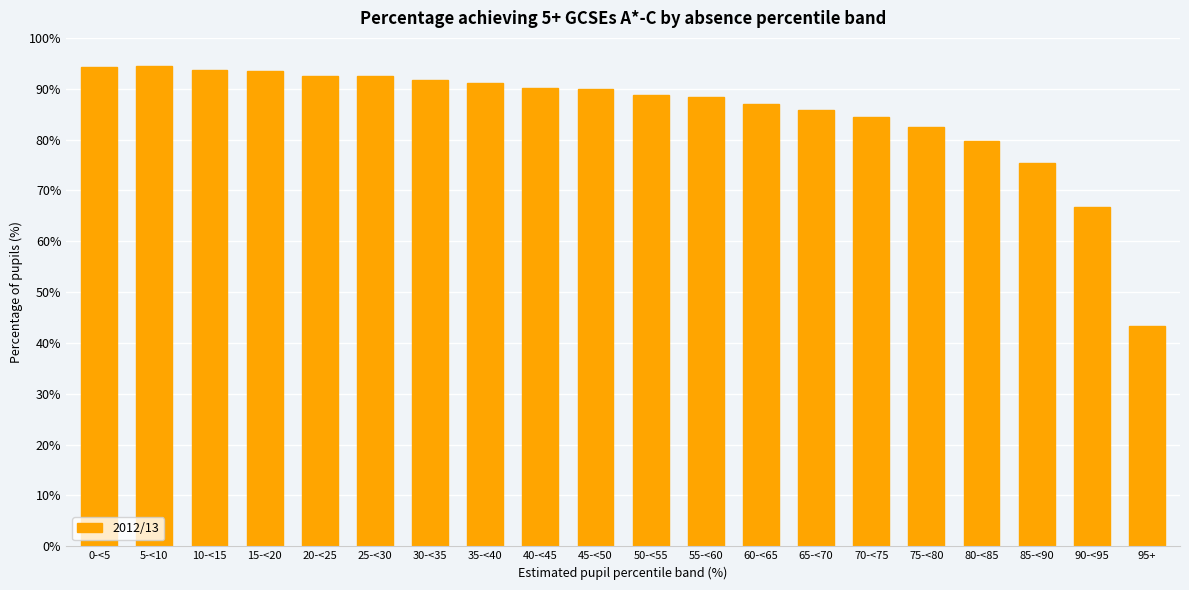

What is the sum of all values?

1706.1